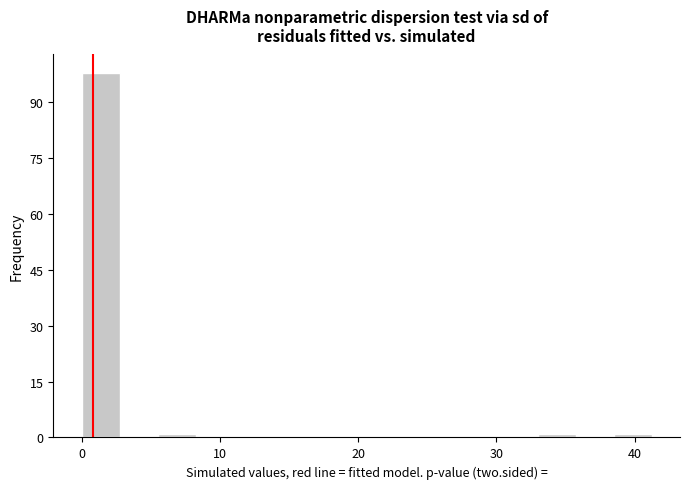

Around what value on the x-axis is the tallest bar? Give the approximate position of its centre, as read against the axis.

1